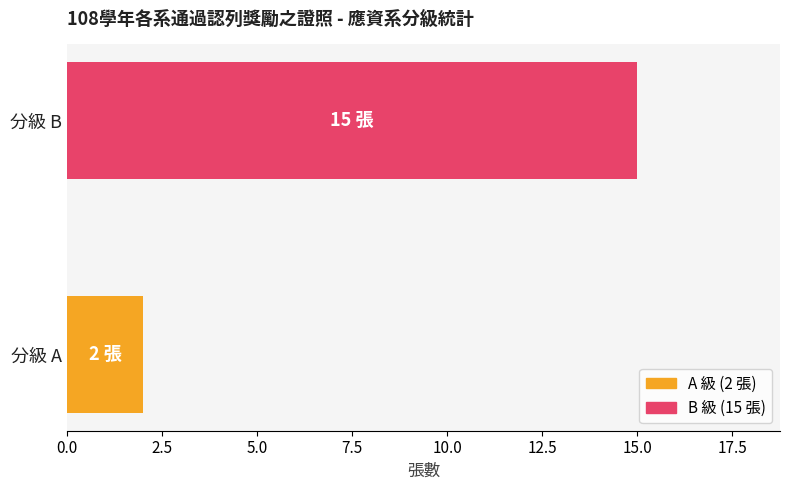

Are the bars horizontal?

Yes